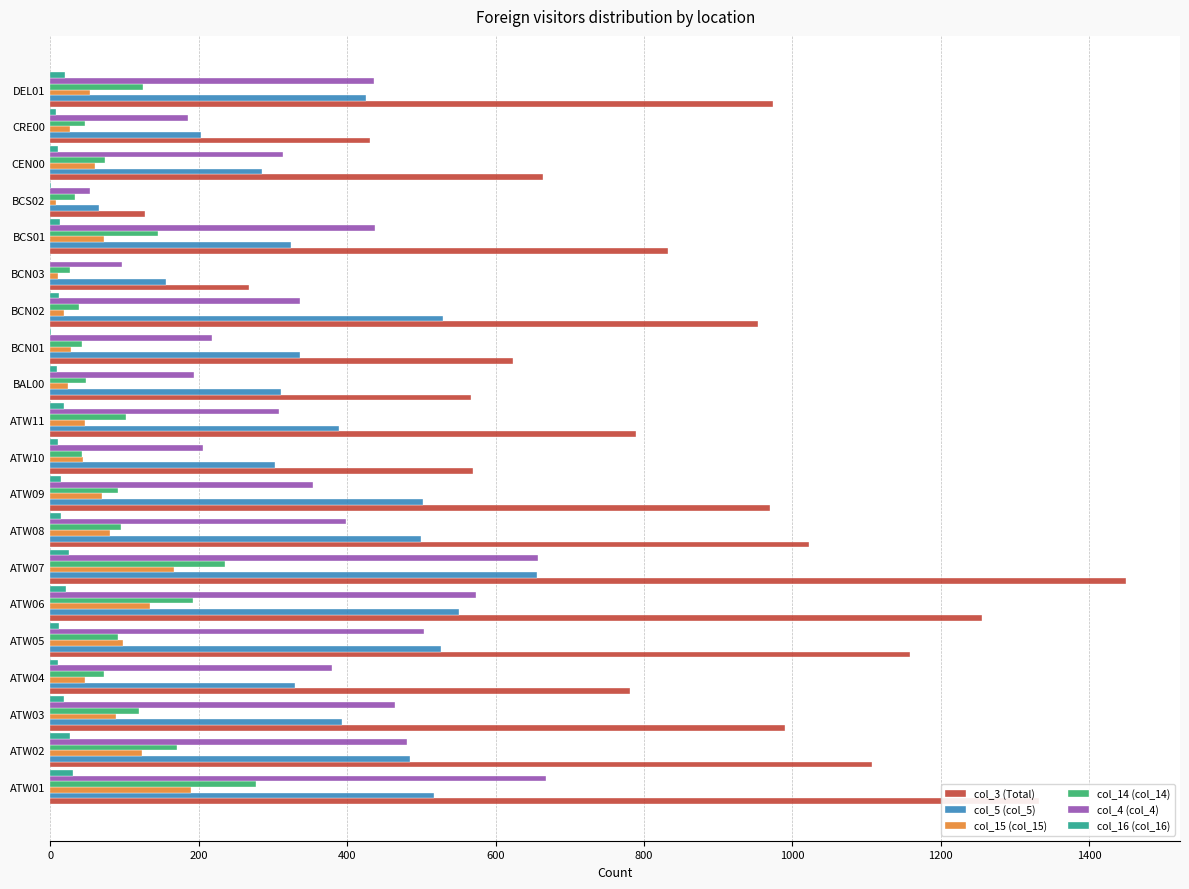

Is the value of col_16 (col_16) at ATW11 greater than the value of col_14 (col_14) at ATW11?

No